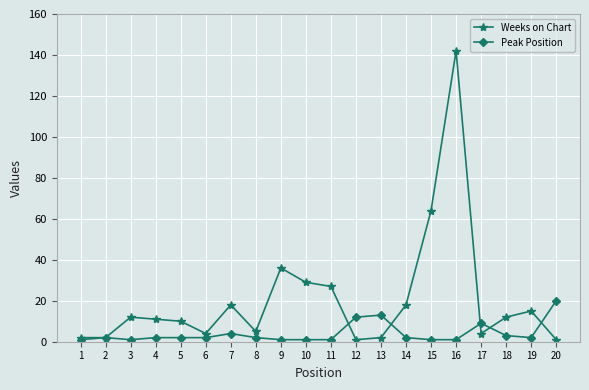

At which label does Peak Position reach its peak?

20